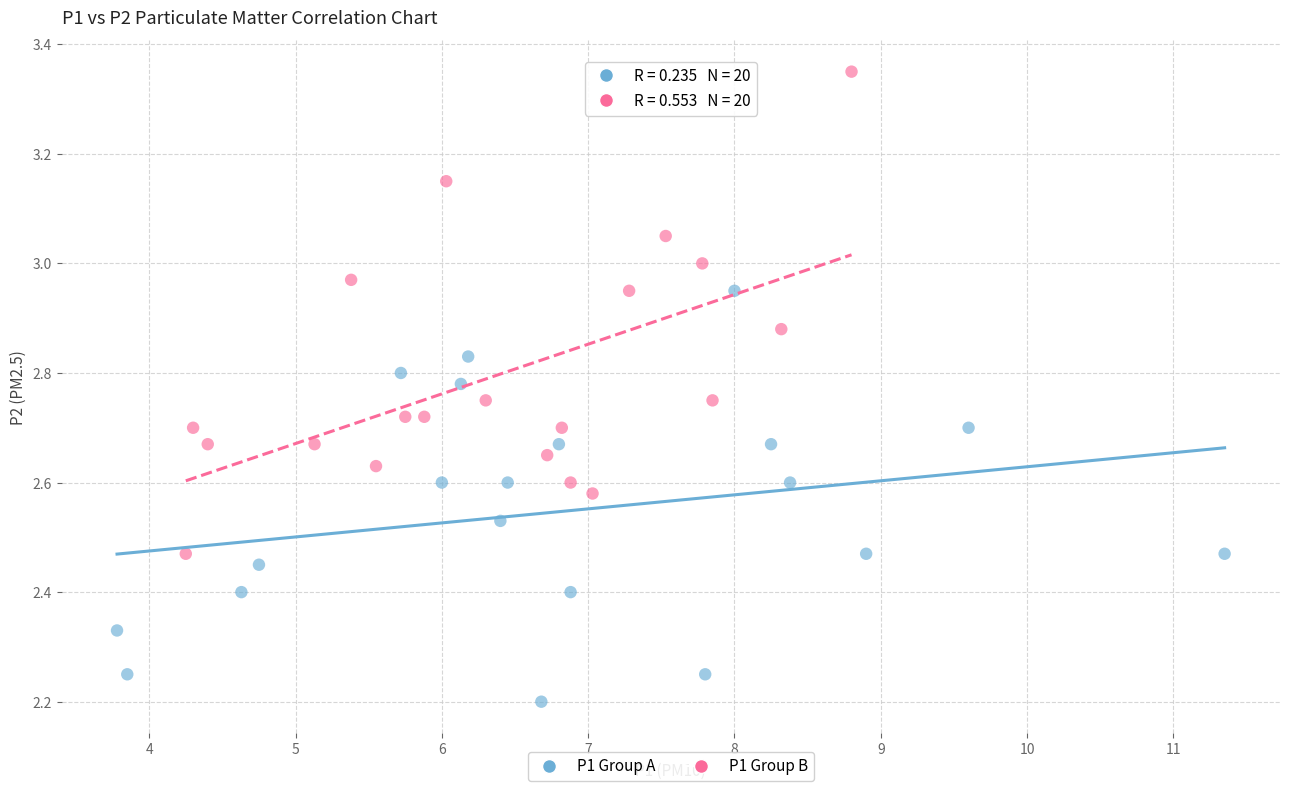

Which series reaches the minimum Y coordinate?

P1 Group A